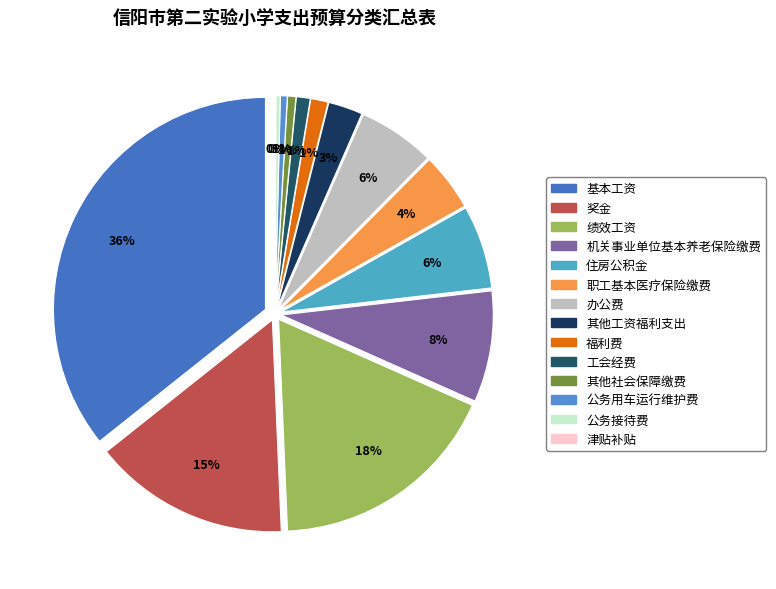

How many segments does this pie chart have?

14